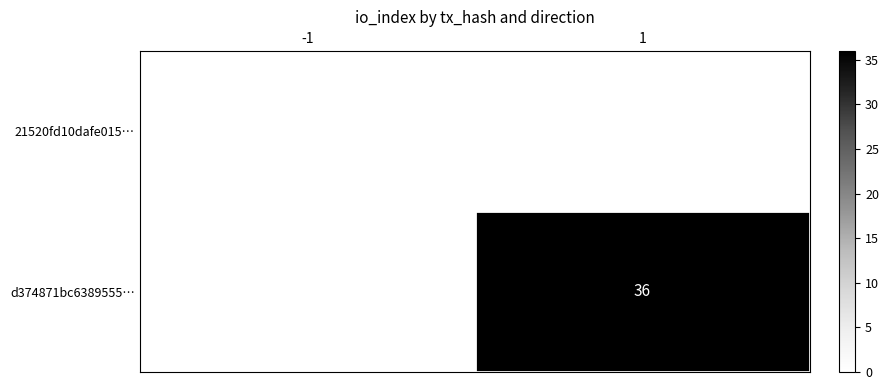

Is it true that d374871bc6389555… equals 36 at 1?

True